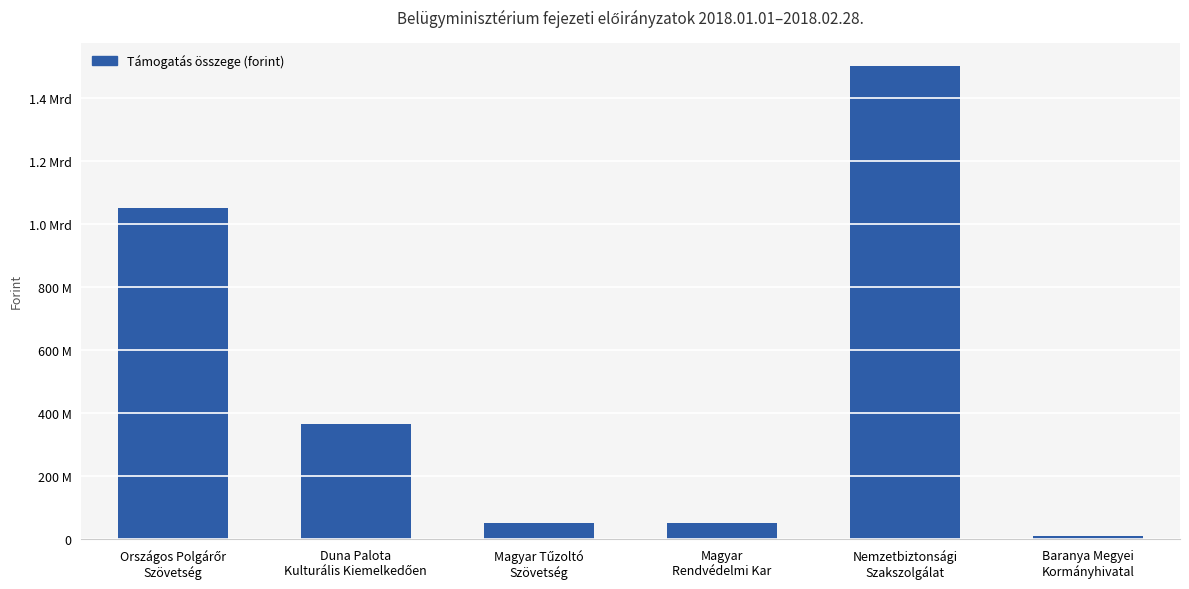

Does the chart contain any negative values?

No